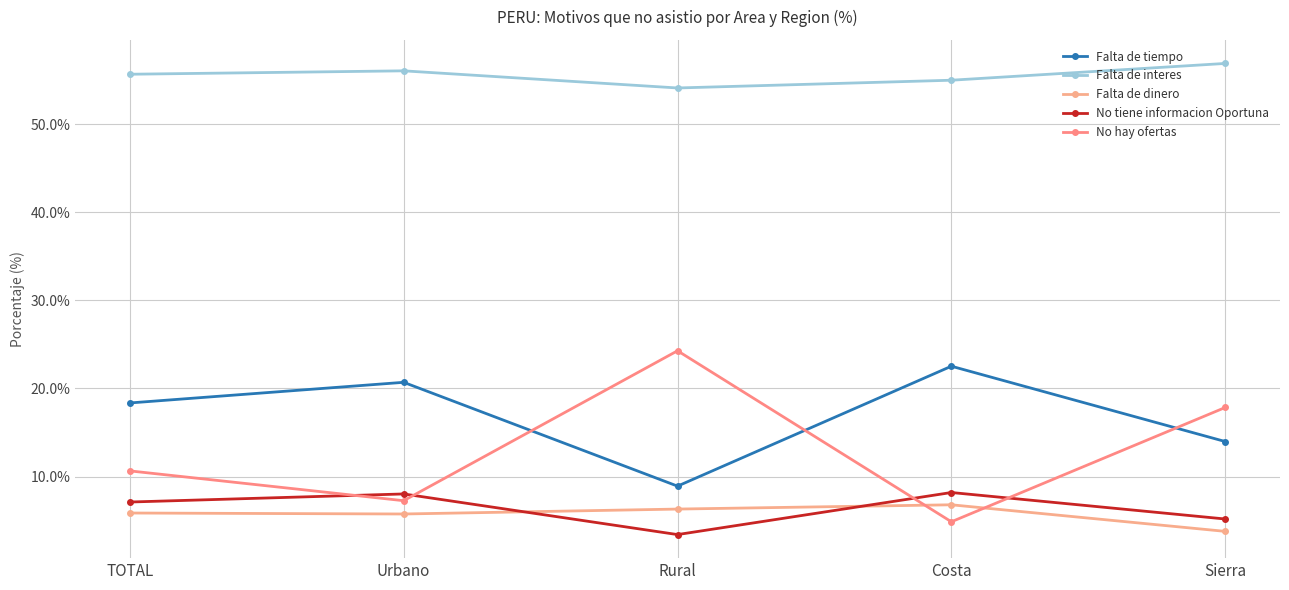

How many distinct data groups are displayed?

5